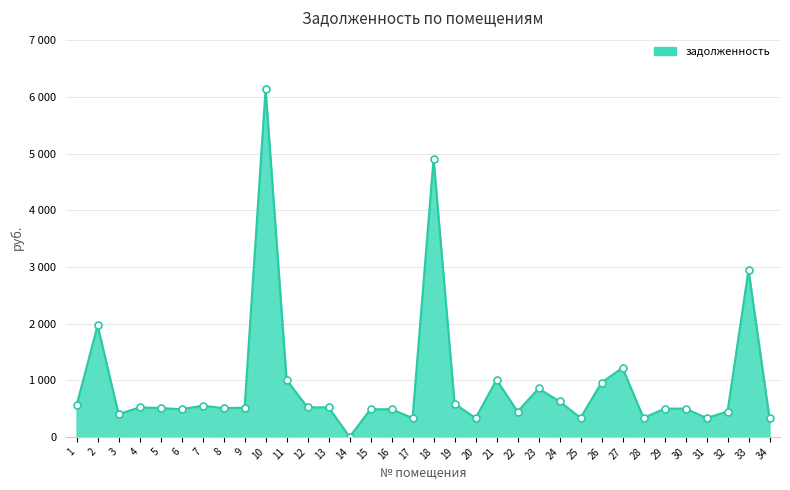

At which category does the data reach its first local peak?

2